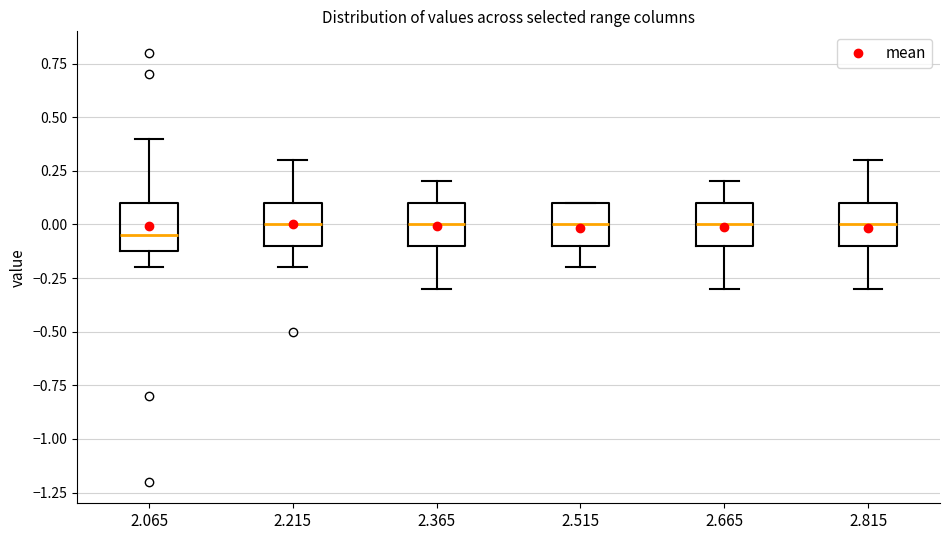

Which box's median line is the lowest?

2.065